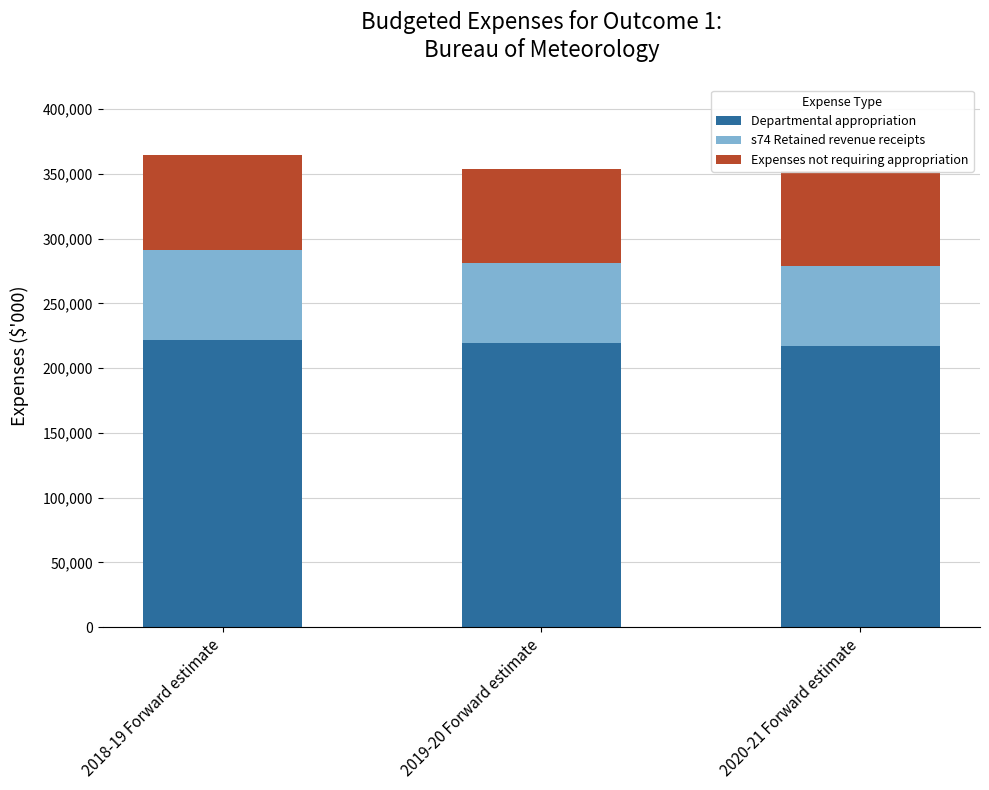

At which category is the sum across all series the highest?

2018-19 Forward estimate